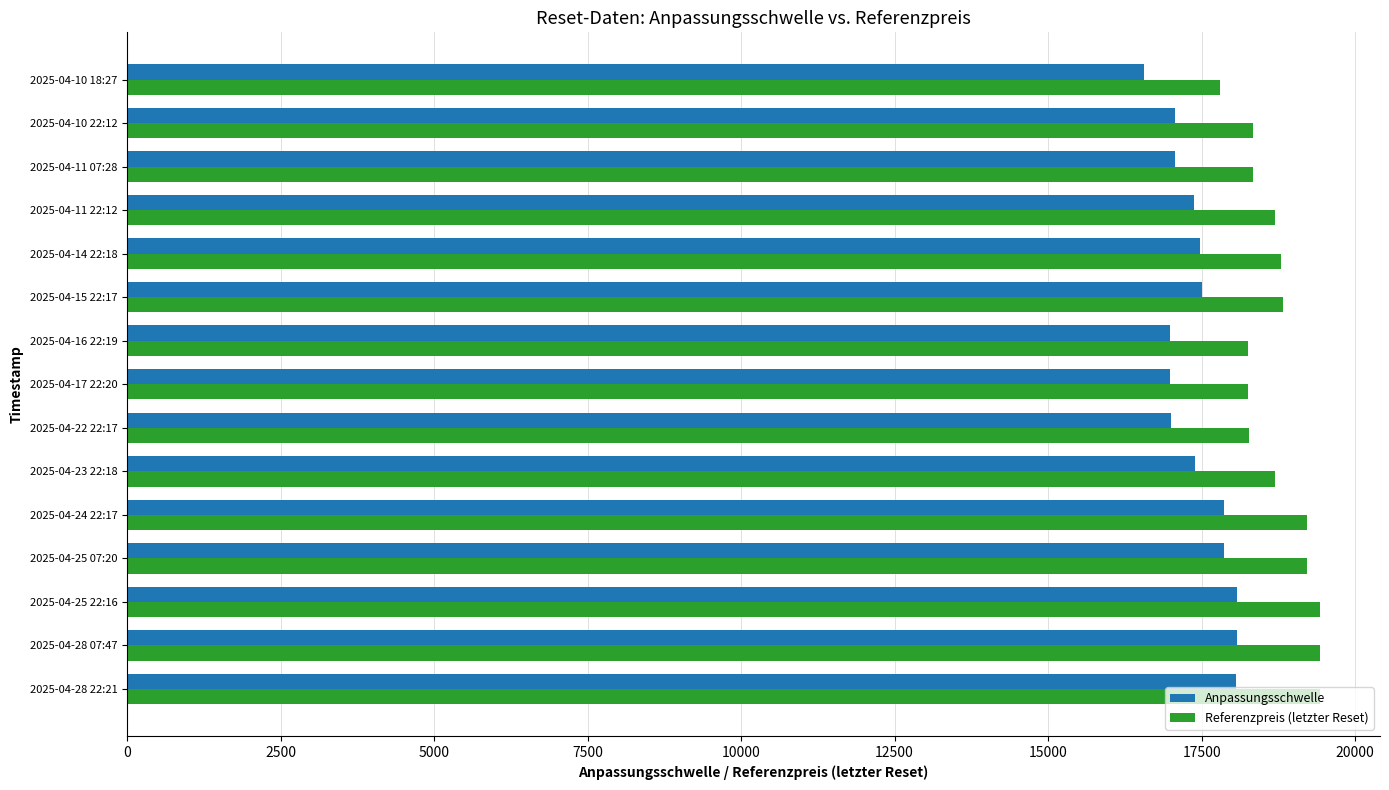

Which series has the widest spread of values?

Referenzpreis (letzter Reset)